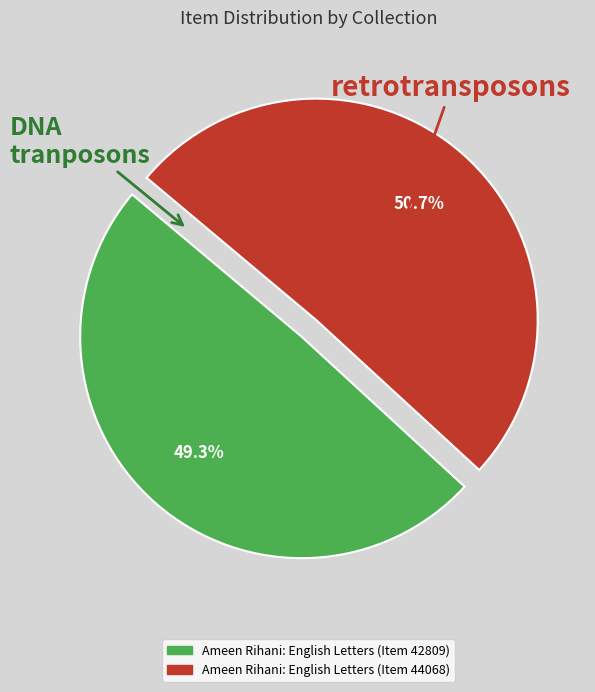

To the nearest percent, what is the difference between the largest and smallest slice percentages?

1%